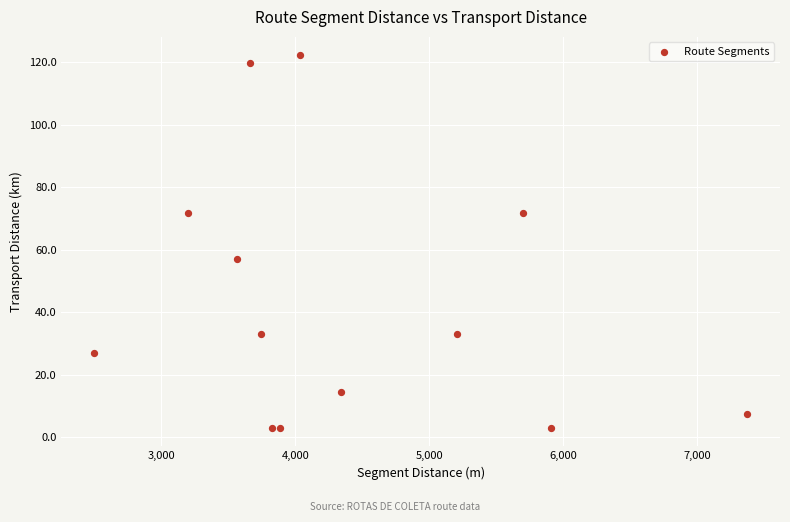

What is the range of X values (max minus min)?

4877.7